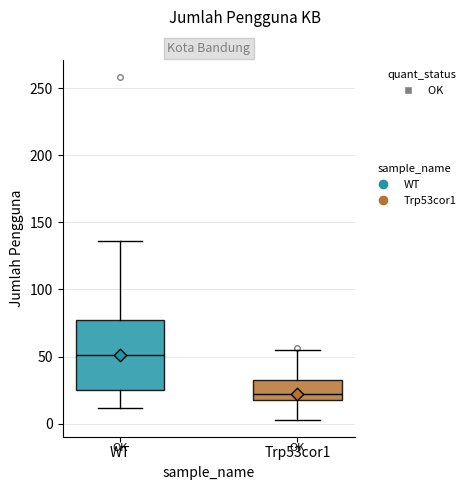

Reading left to right, transcribe this box plot: for each box, give where its median line is, the range the box spans, and where its two whiskers end, as read against the y-axis. The values are not printed on the chart, so give them approximately, as read against the axis.

WT: median 50, box 25 to 80, whiskers 10 to 135
Trp53cor1: median 20 (just above the box's lower edge), box 20 to 35, whiskers 5 to 55